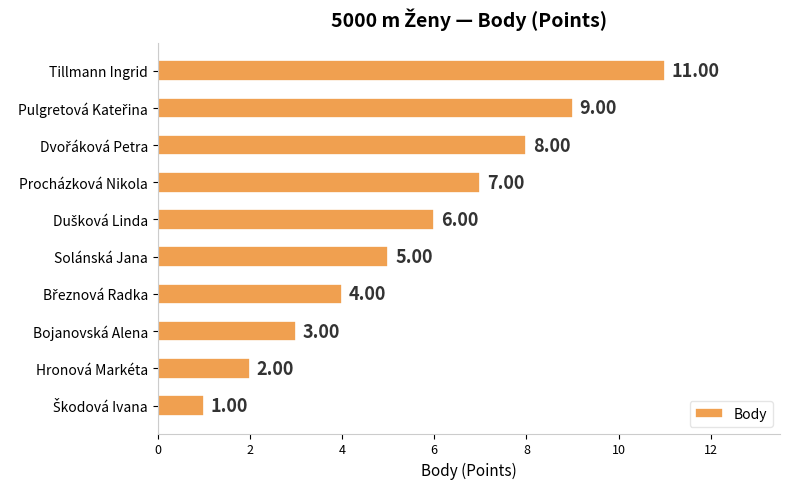

What is the sum of all values?

56